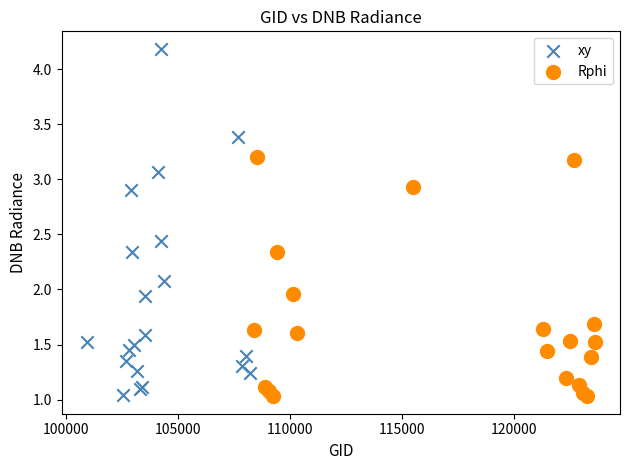

Which series reaches the maximum Y coordinate?

xy